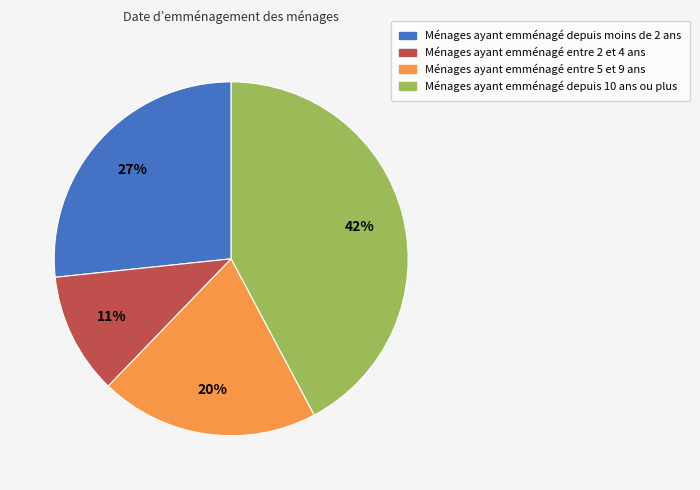

Is there any slice that represents more than half of the pie?

No